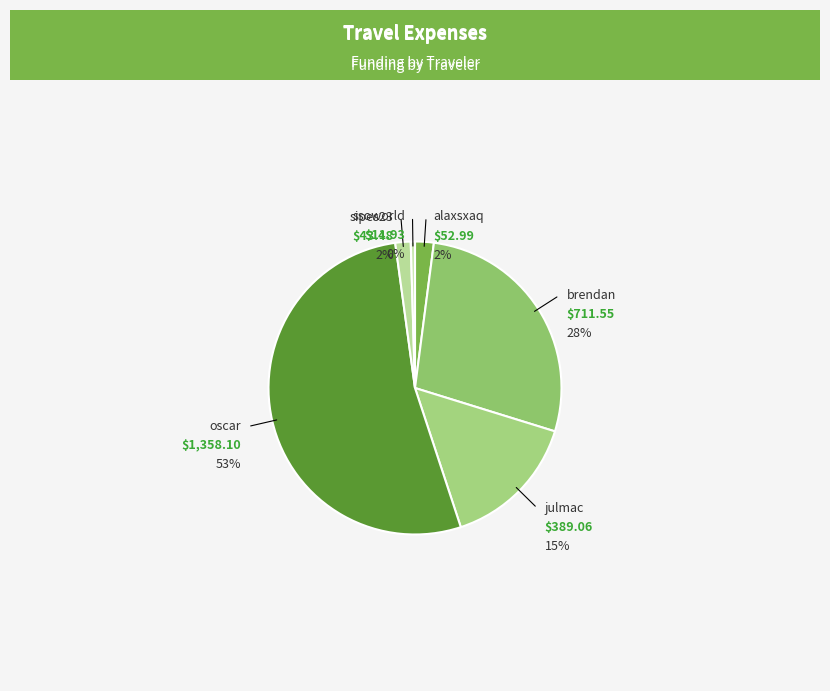

Is it true that julmac is 15% of the pie?

True